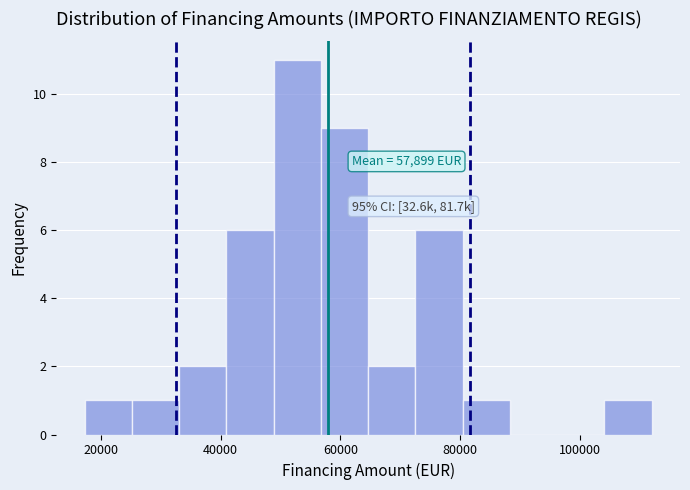

Read against the x-axis, roughly where is the centre of the tallest bar?

52000